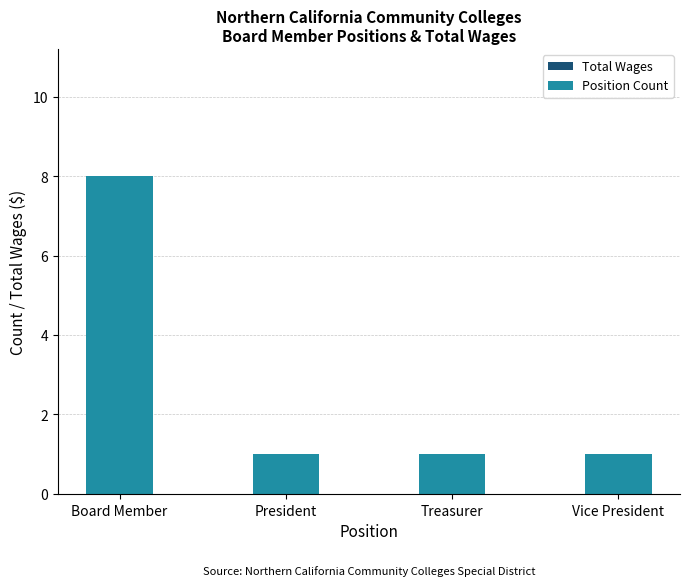

What is the average value?

3